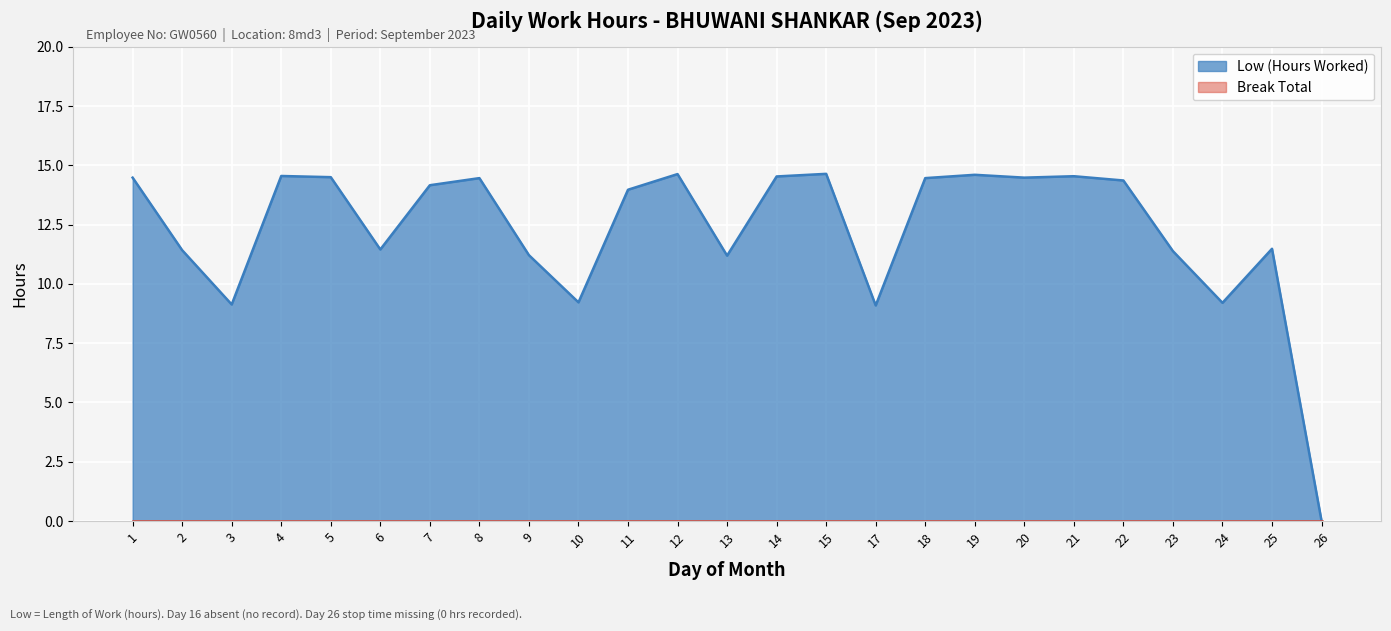

How many lines are shown in the chart?

1